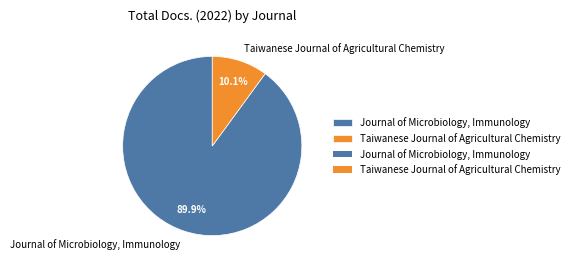

Do Taiwanese Journal of Agricultural Chemistry and Journal of Microbiology, Immunology together represent more than half of the pie?

Yes